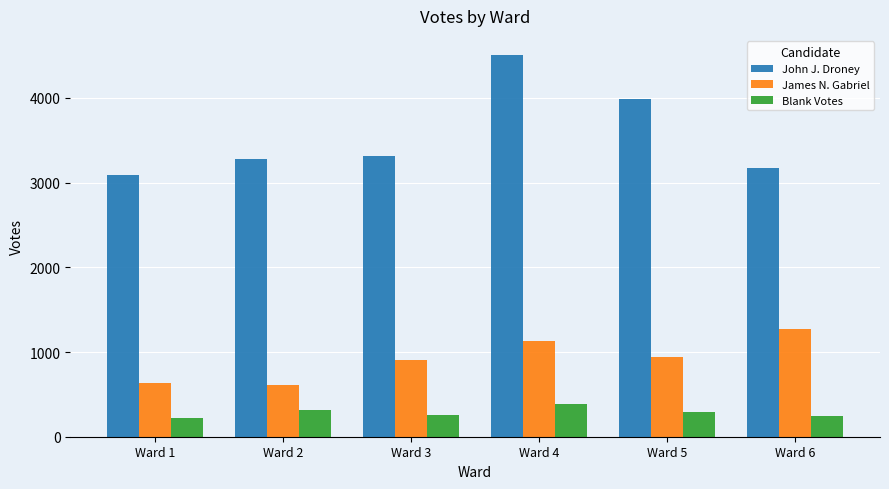

Rank the series by their average value, from highest to lowest.

John J. Droney, James N. Gabriel, Blank Votes